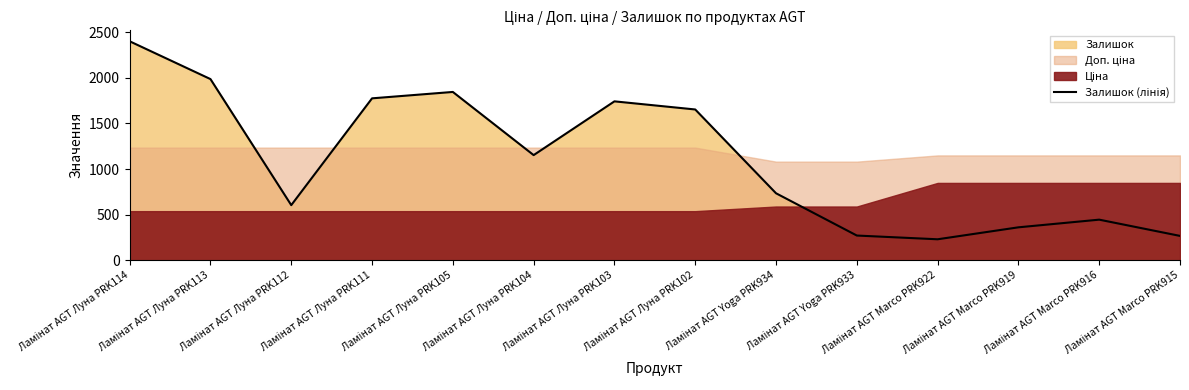

Reading left to right, transcribe all the data shown in this chart.

Ламінат AGT Луна PRK114=2400	Ламінат AGT Луна PRK113=1986	Ламінат AGT Луна PRK112=605	Ламінат AGT Луна PRK111=1775	Ламінат AGT Луна PRK105=1845	Ламінат AGT Луна PRK104=1153	Ламінат AGT Луна PRK103=1742	Ламінат AGT Луна PRK102=1653	Ламінат AGT Yoga PRK934=735	Ламінат AGT Yoga PRK933=272	Ламінат AGT Marco PRK922=231	Ламінат AGT Marco PRK919=362	Ламінат AGT Marco PRK916=446	Ламінат AGT Marco PRK915=268